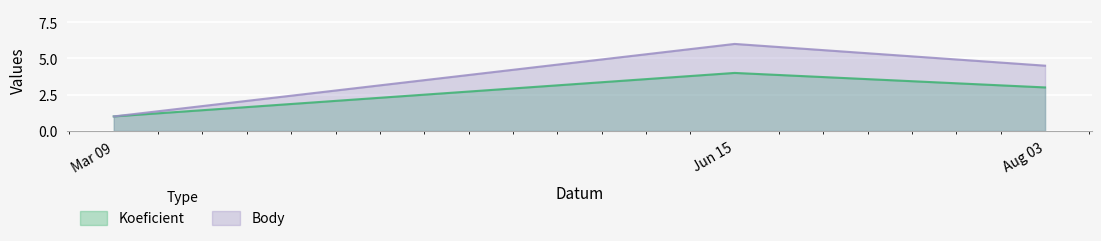

List the series in order of their peak value, highest first.

Body, Koeficient